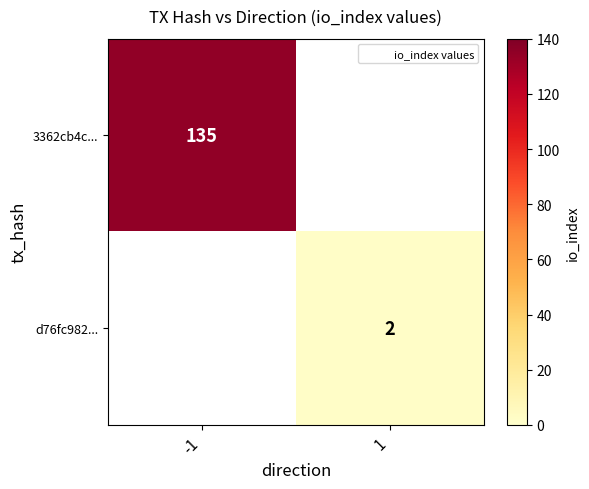

Is the value of 3362cb4c... at 1 greater than the value of d76fc982... at 1?

No